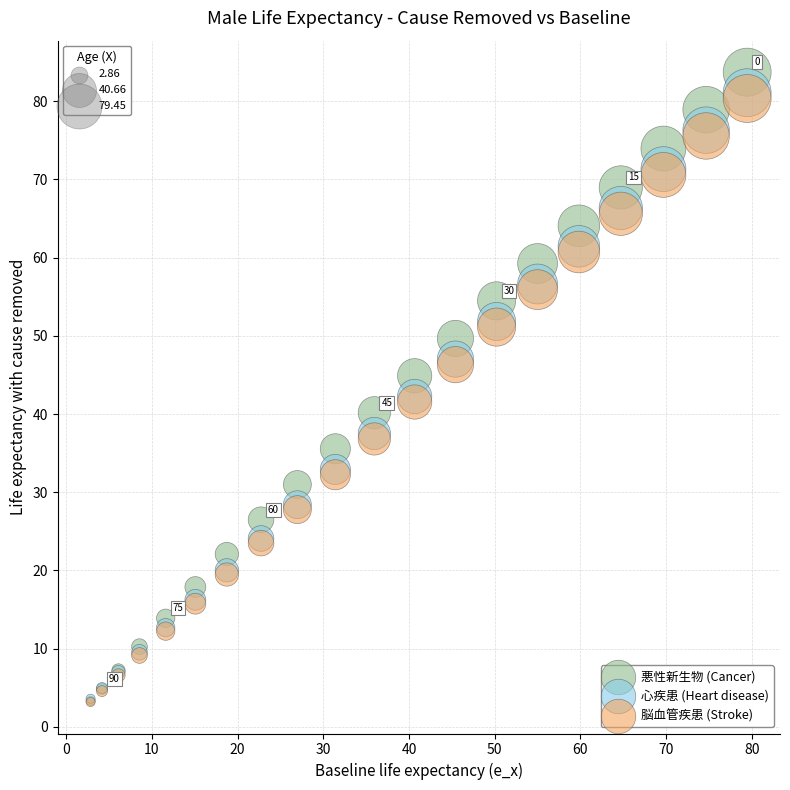

What are all the series names shown in the legend?

悪性新生物 (Cancer), 心疾患 (Heart disease), 脳血管疾患 (Stroke)